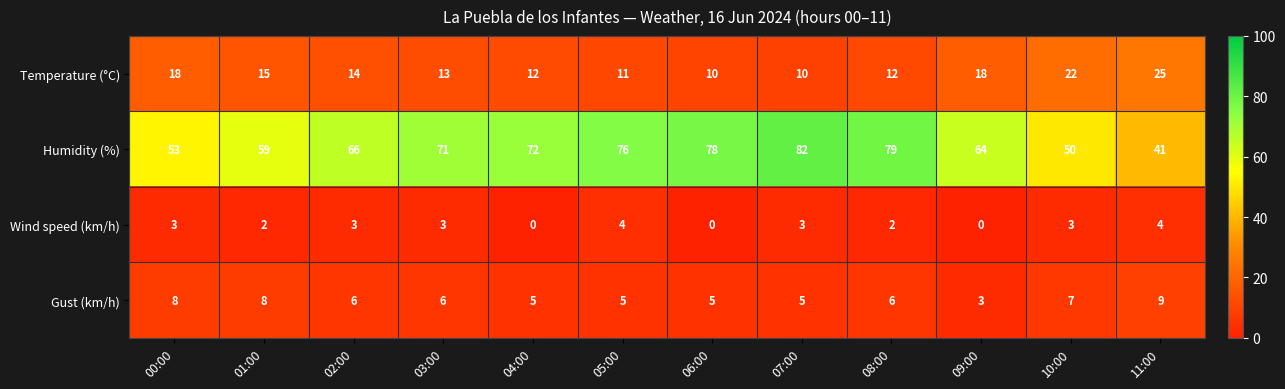

What is the sum of all Gust (km/h) values?

73